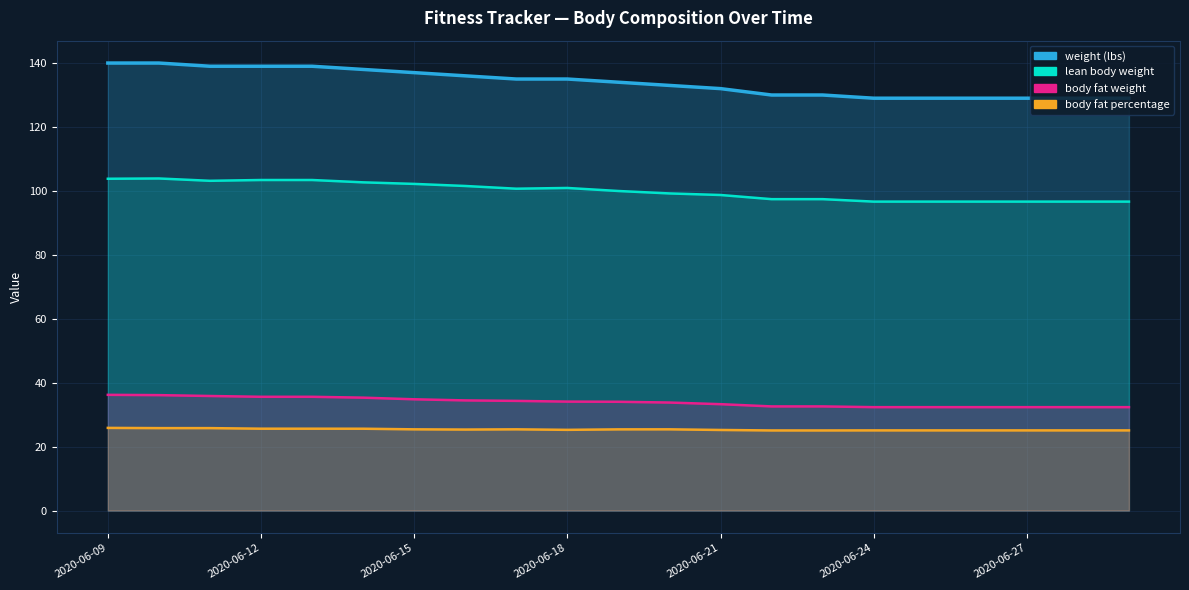

Count the number of categories in the chart.

21